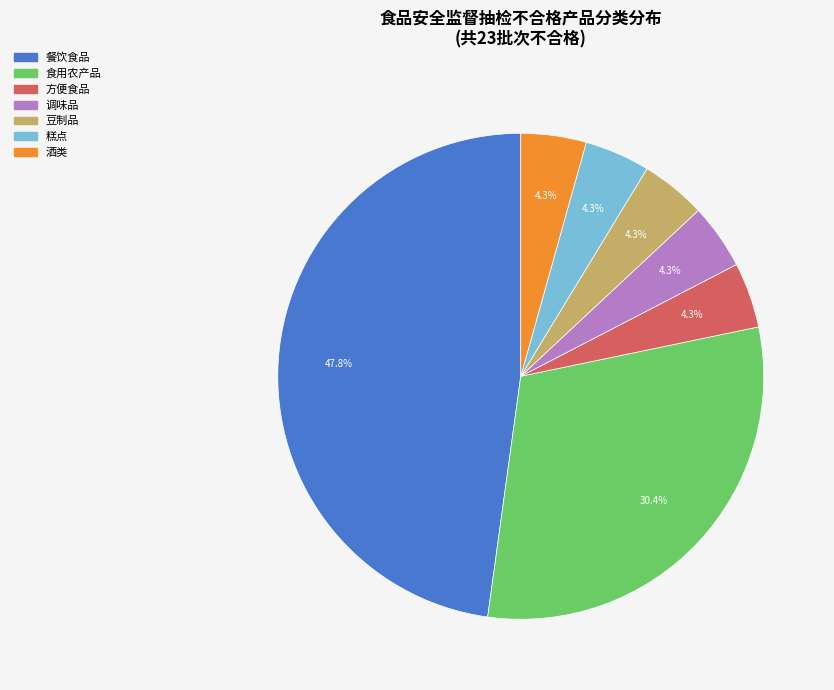

Is the sum of 豆制品 and 食用农产品 greater than half?

No